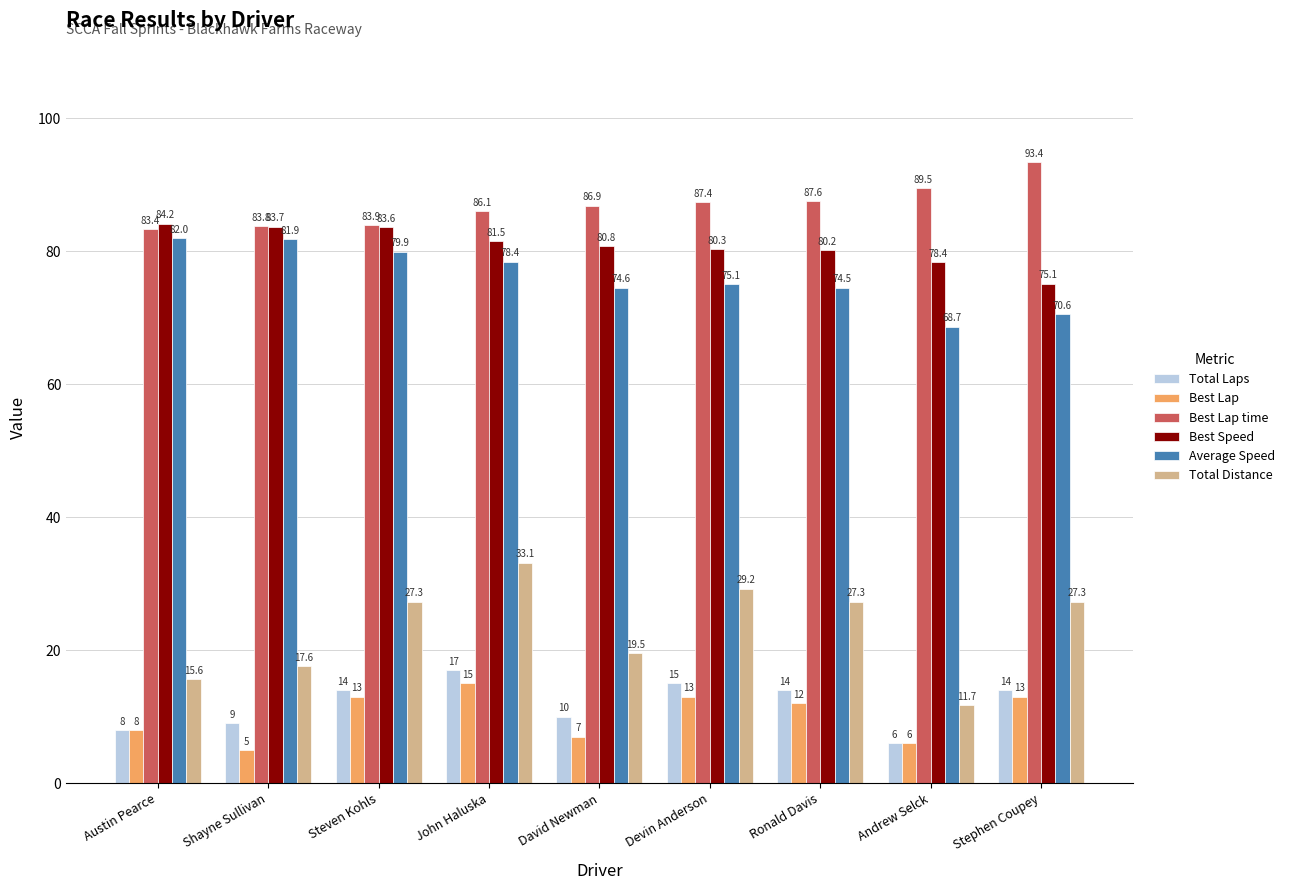

At which label is Average Speed closest to 75?

Devin Anderson